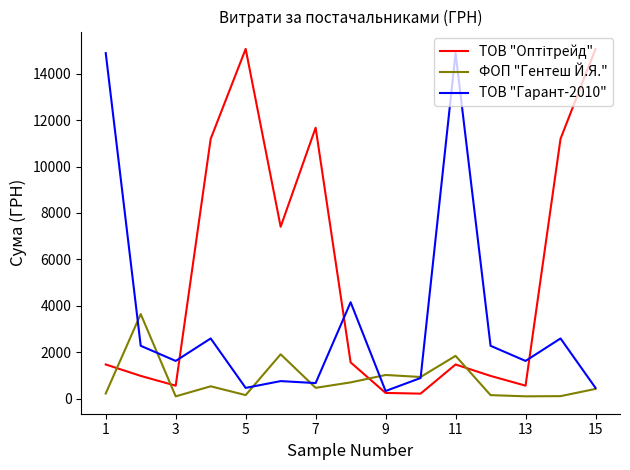

Does the chart have visible grid lines?

No